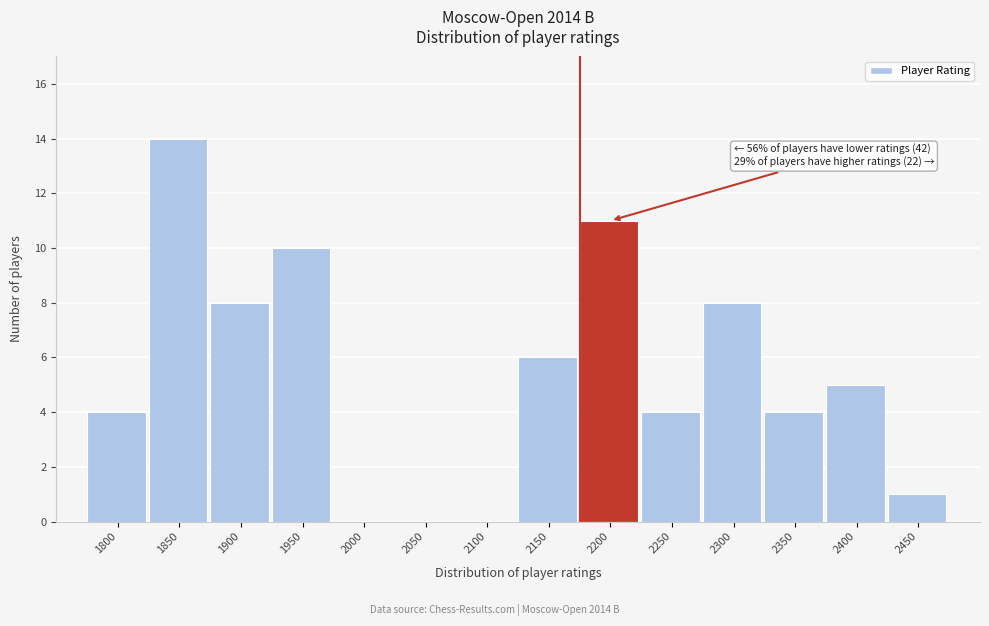

Reading left to right, list all the values displayed in this chart.

1800=4	1850=14	1900=8	1950=10	2000=0	2050=0	2100=0	2150=6	2200=11	2250=4	2300=8	2350=4	2400=5	2450=1